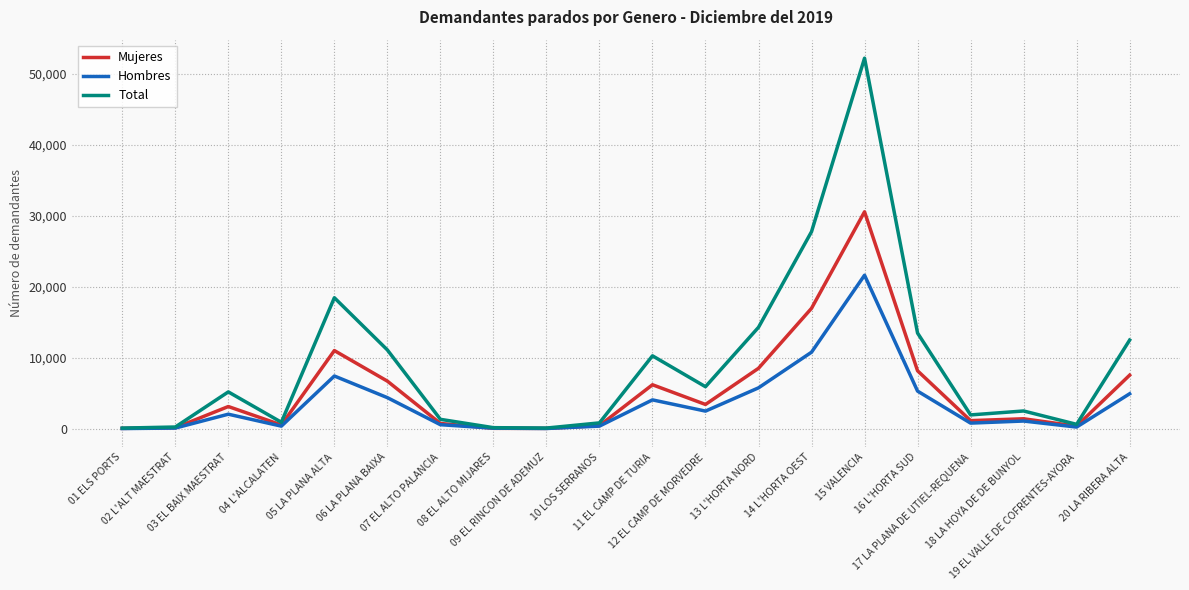

What is the sum of all Hombres values?

72760